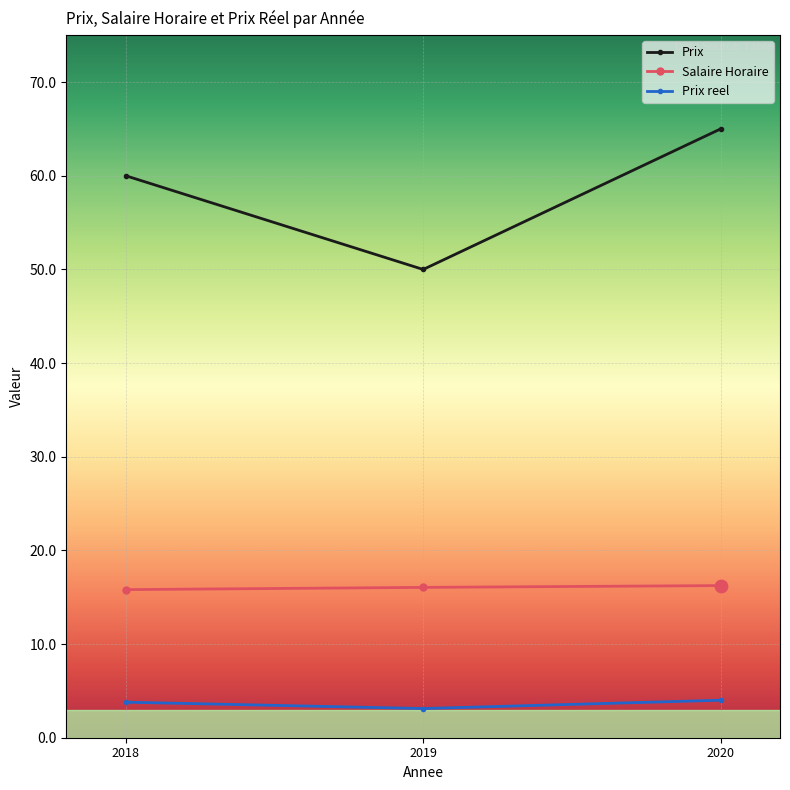

What are all the series names shown in the legend?

Prix, Salaire Horaire, Prix reel